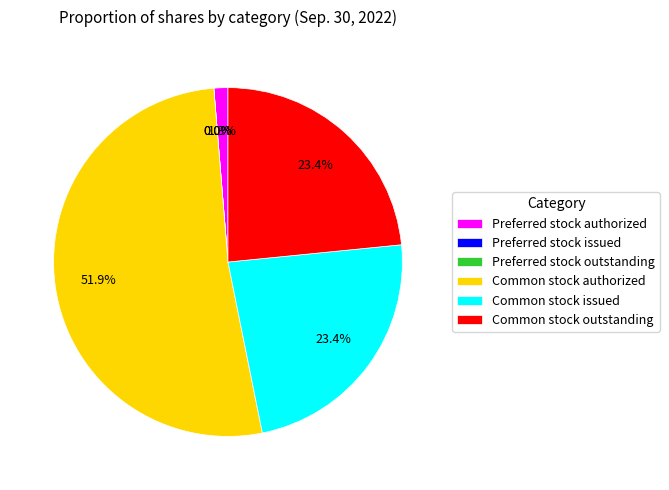

Which category has the biggest portion of the pie?

Common stock authorized